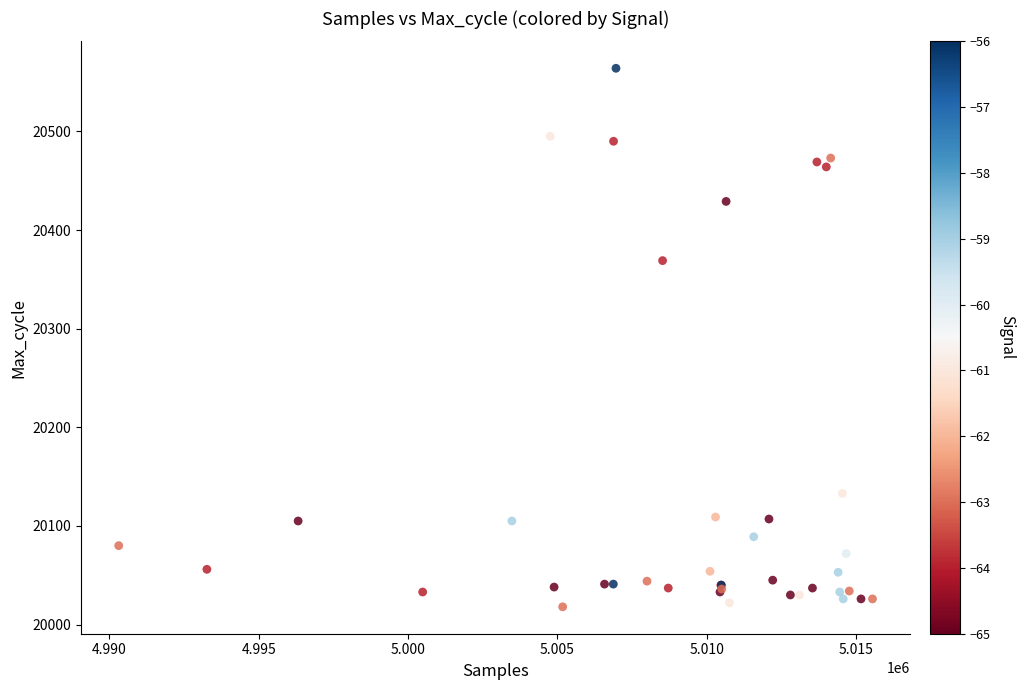

What Y value in the scatter plot is closest to 20291?

20369